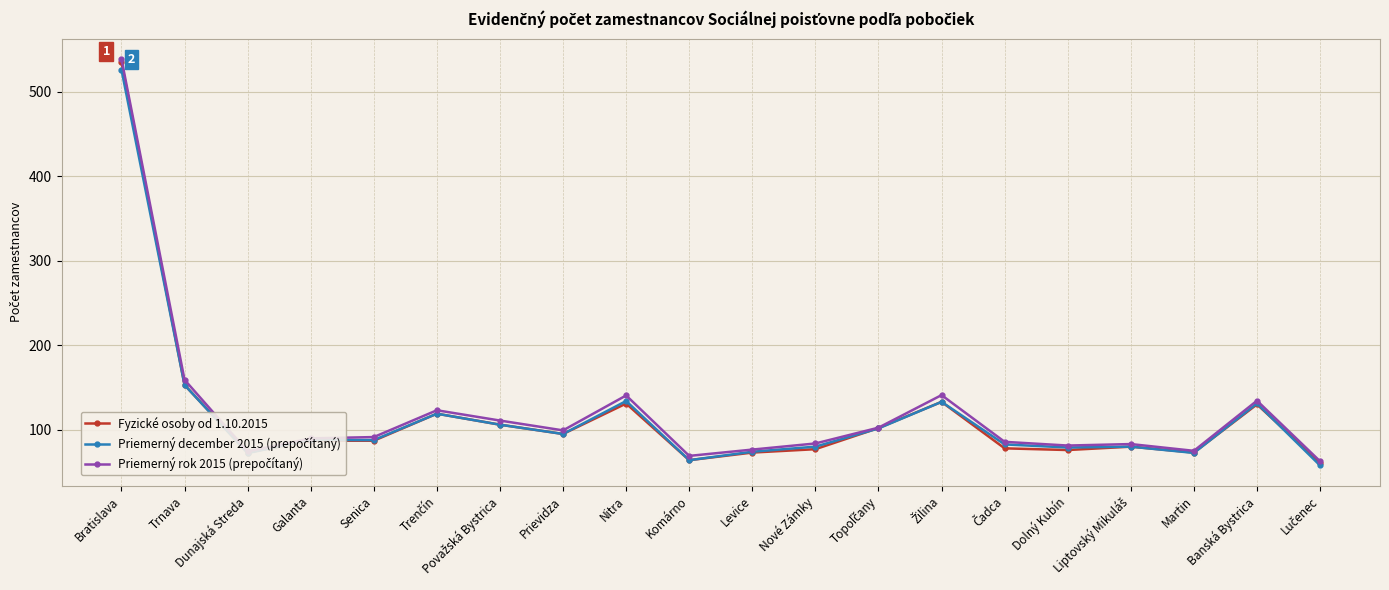

What is the label of the 18th point from the left?

Martin